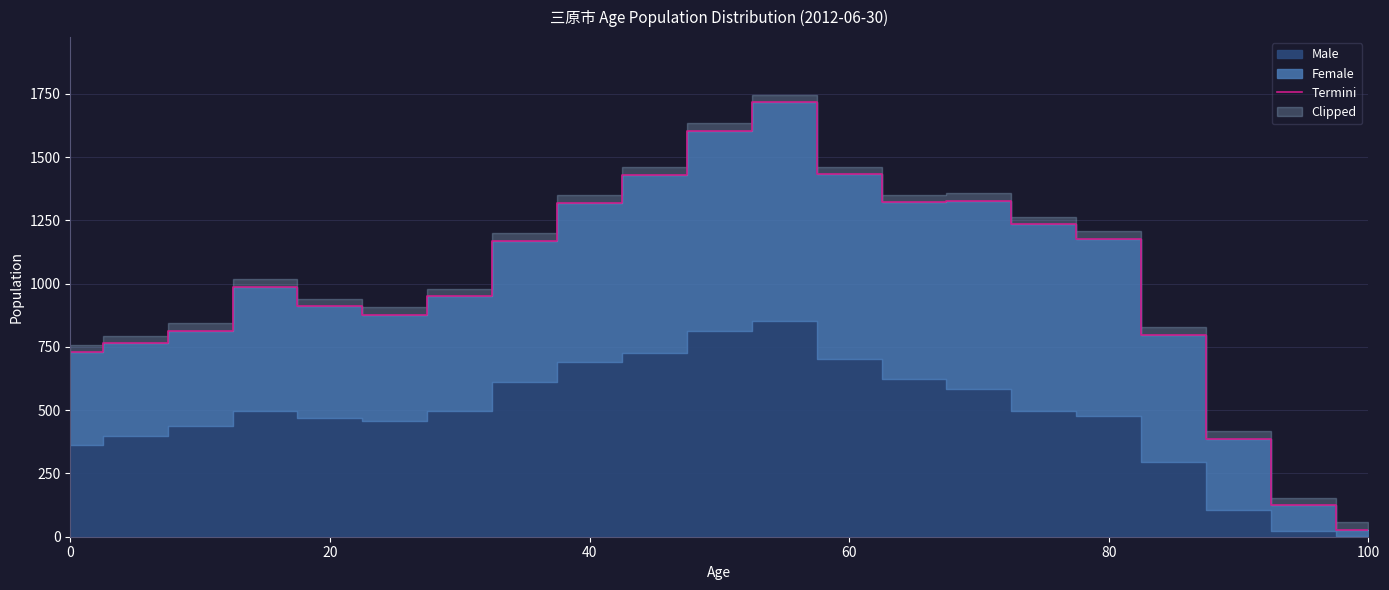

Count the number of values greater than 987.

10